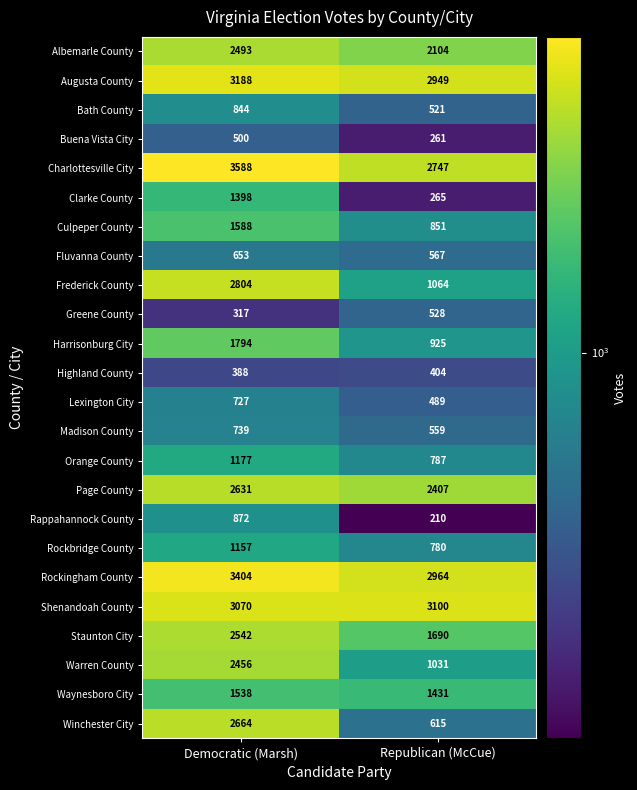

Which series has the largest total across all categories?

Rockingham County